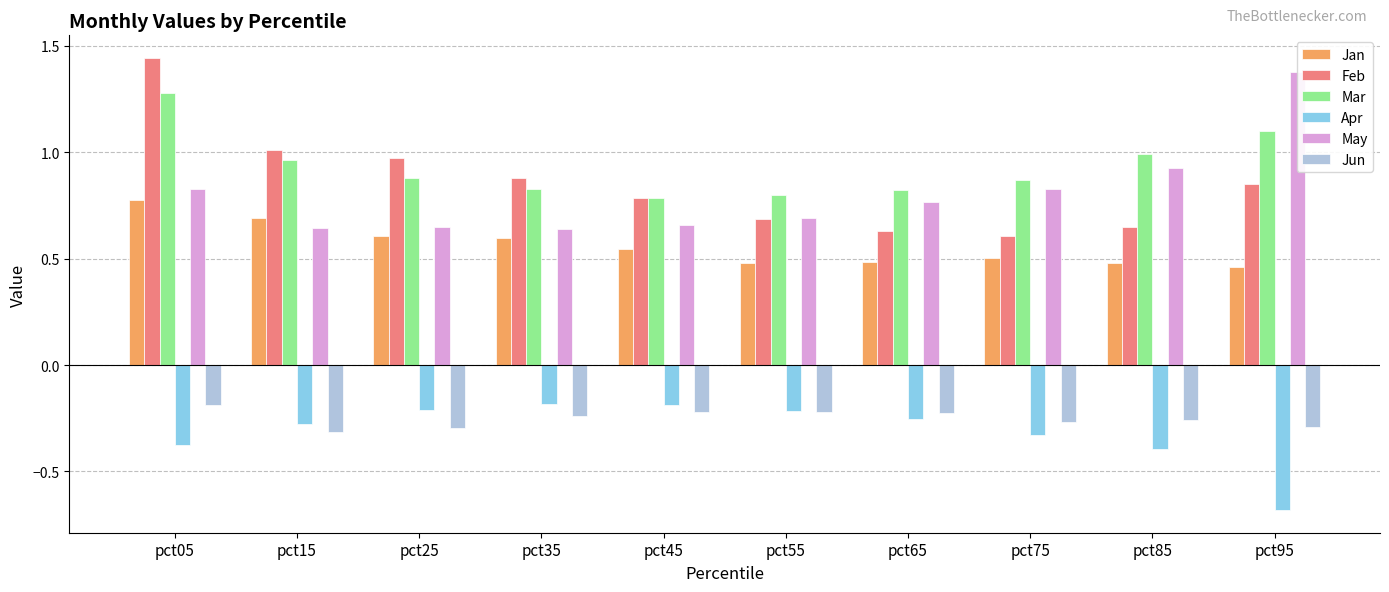

What is the sum of the May values at pct75 and pct45?

1.5